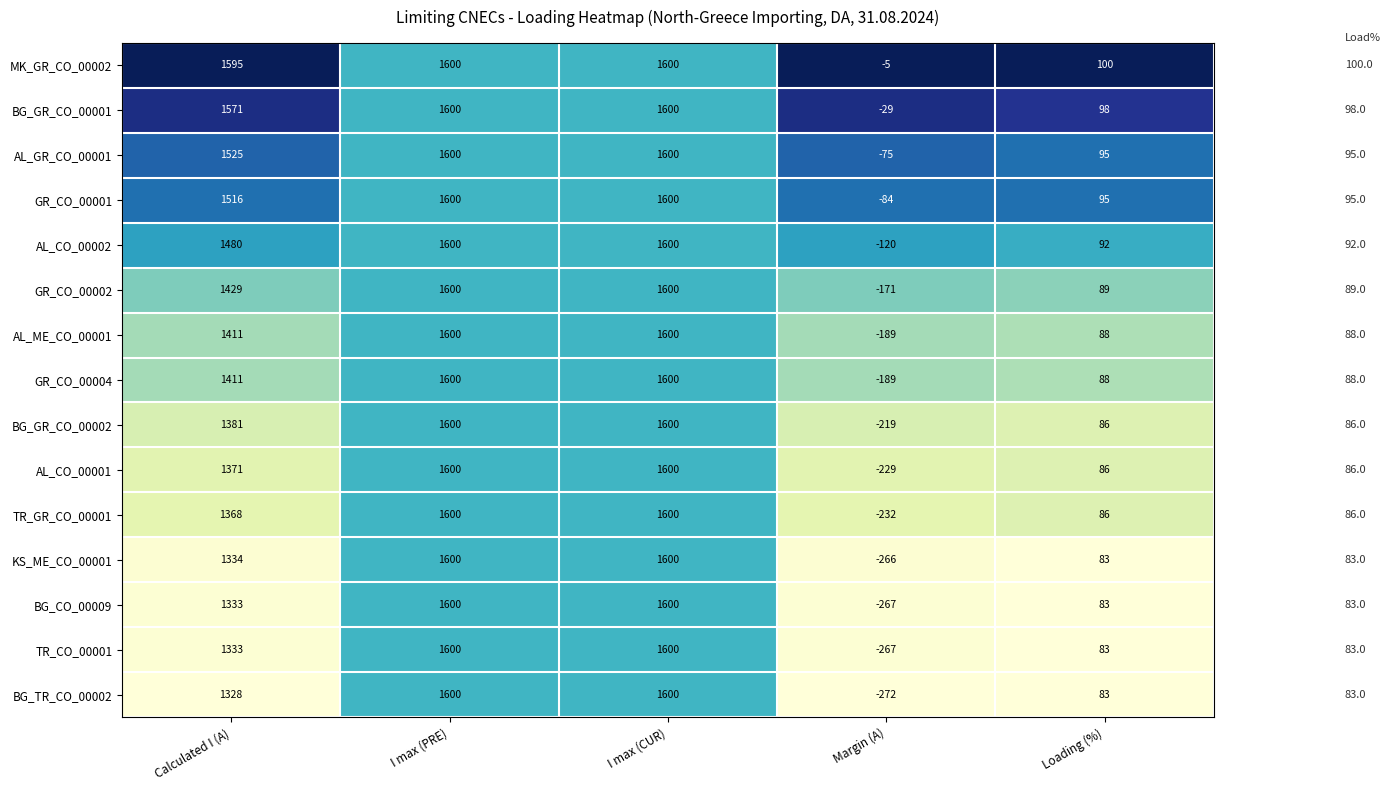

Which series has the largest total across all categories?

MK_GR_CO_00002